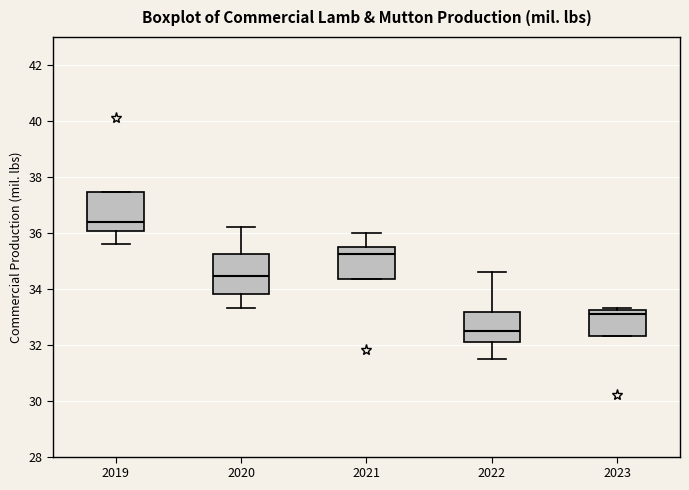

Where does the lower whisker of the box at x = 2019 end on the y-axis? The values are not printed on the chart, so give them approximately, as read against the axis.

35.6